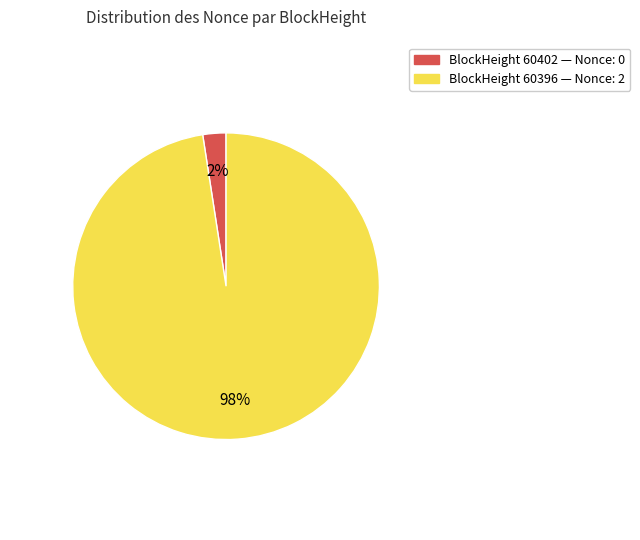

To the nearest percent, what is the average slice percentage?

50%